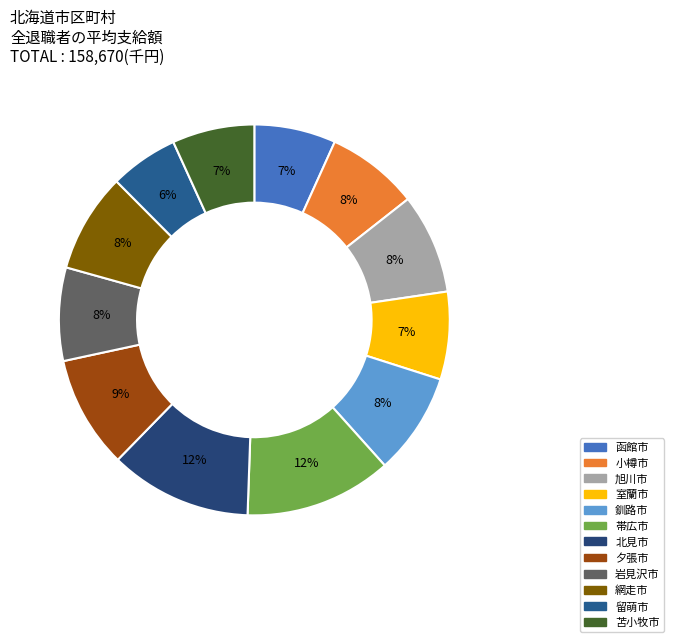

Count the number of slices in the pie.

12